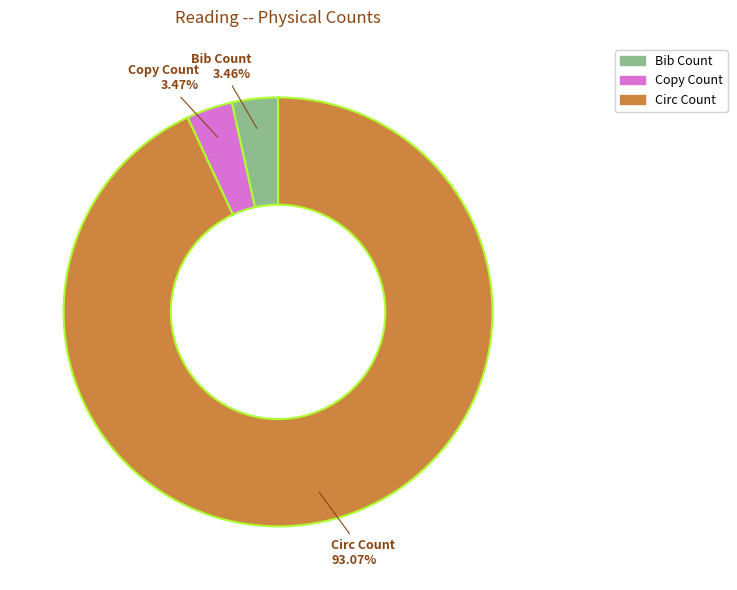

Approximately how many times larger is the value at Bib Count compared to Copy Count?

1.0